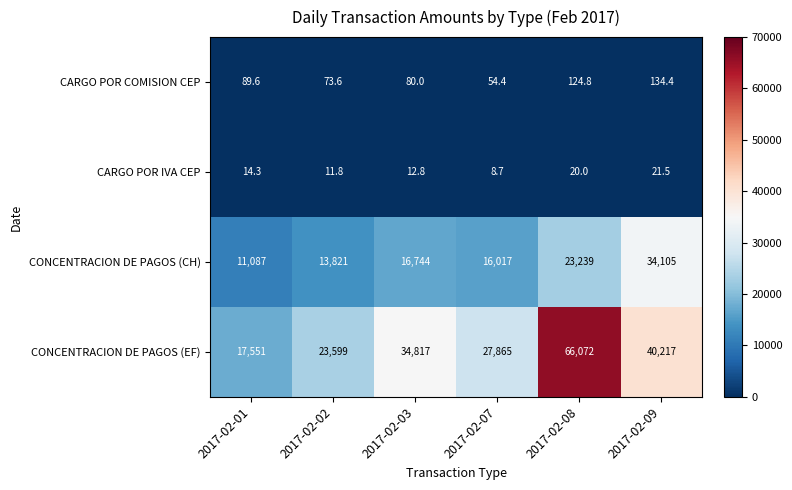

The CARGO POR IVA CEP series shows 24.4 at 2017-02-01. True or false?

False